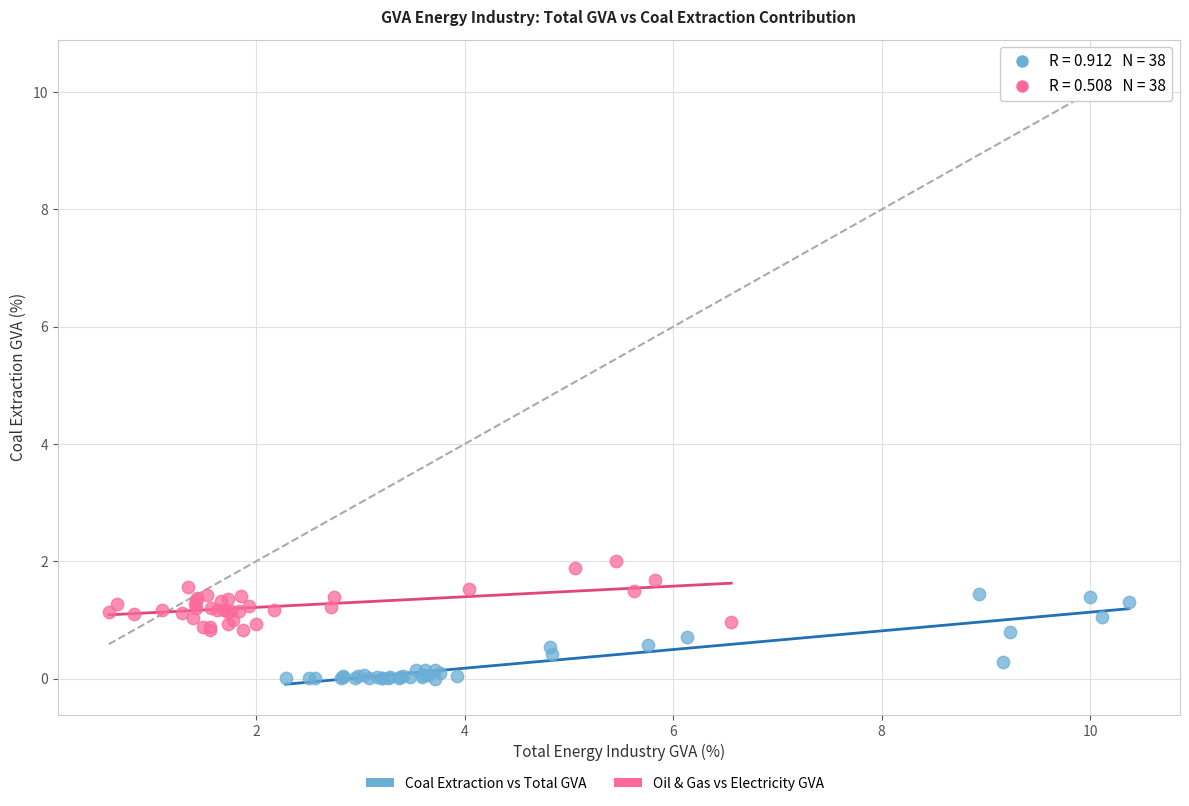

Which series reaches the minimum Y coordinate?

Coal Extraction vs Total GVA